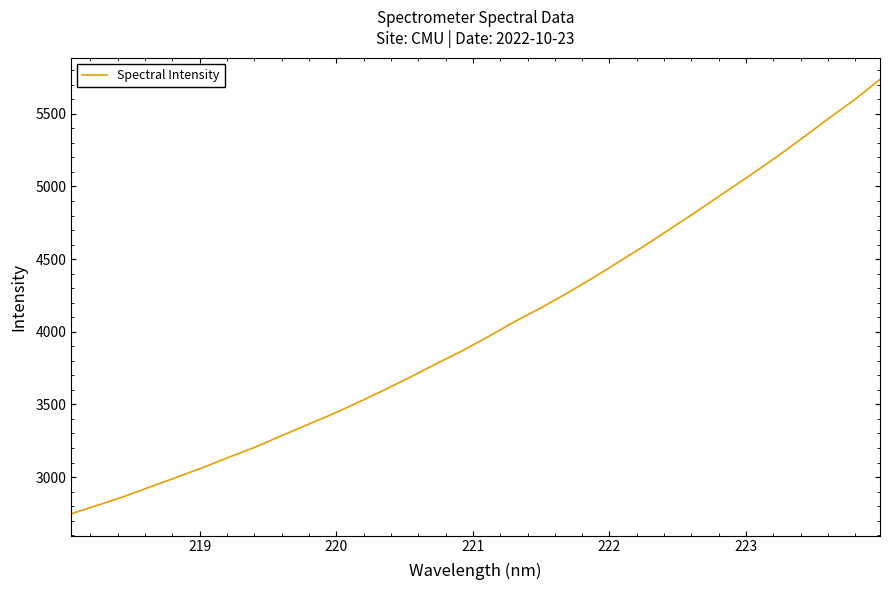

What is the difference between the maximum and minimum values?

2990.5